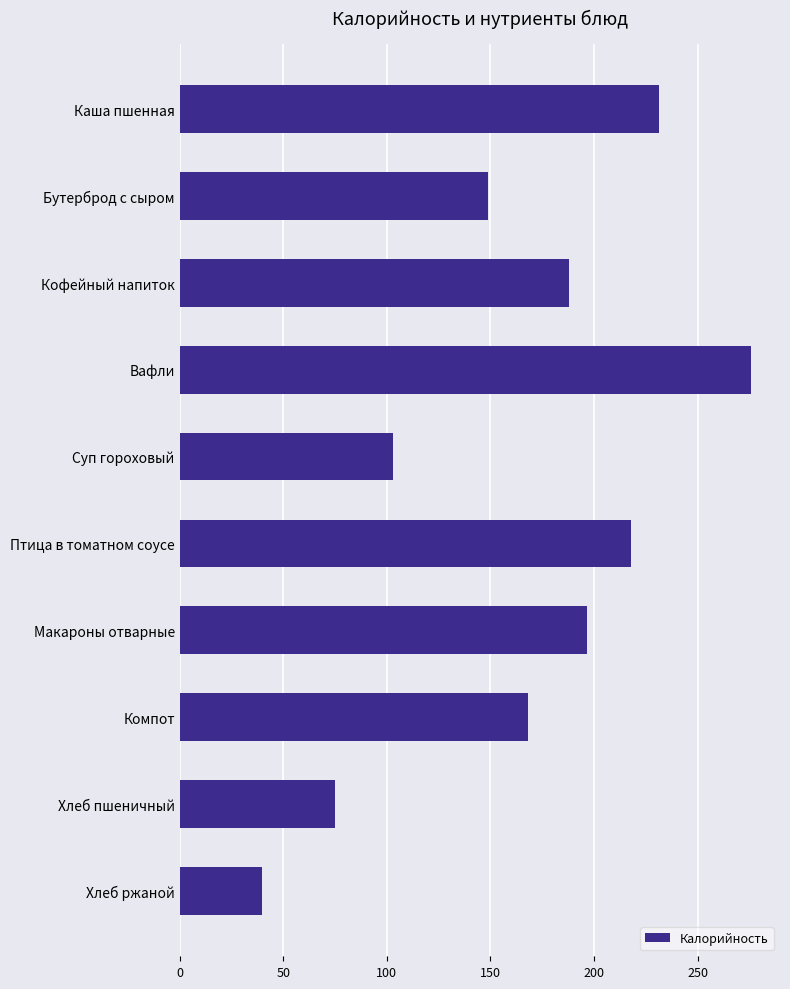

What is the difference between the values at Бутерброд с сыром and Макароны отварные?

47.8